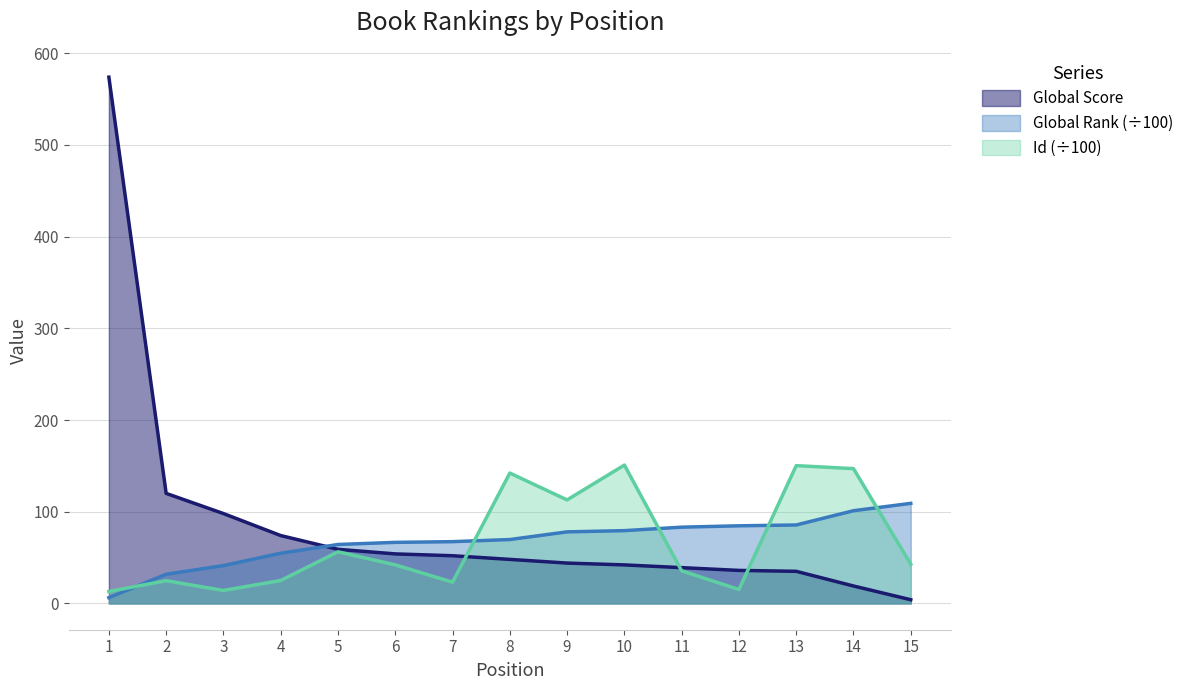

Where is Global Rank nearest to the value 57?

4